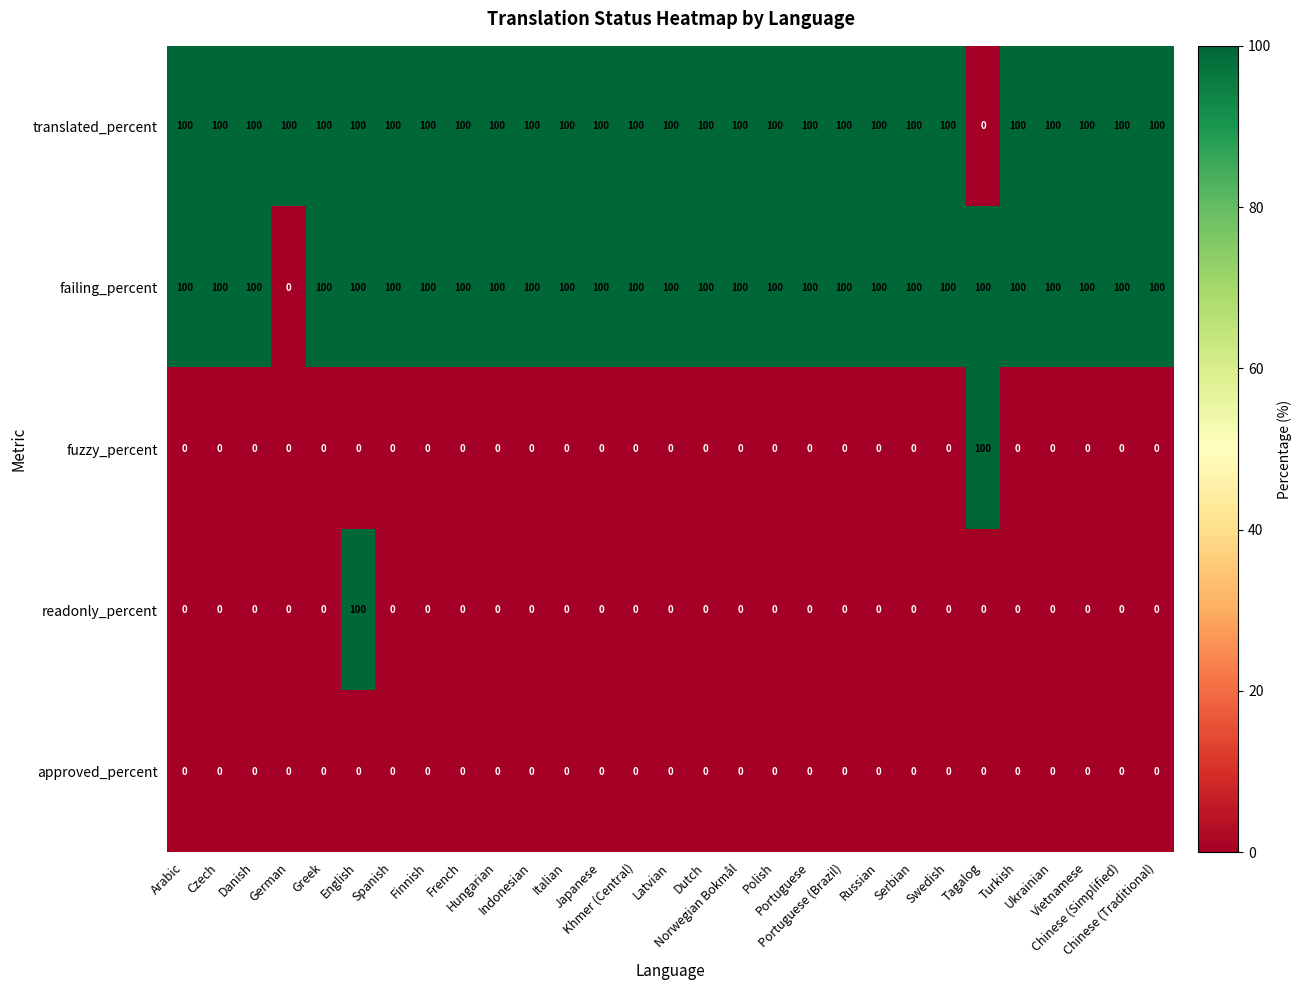

What is the maximum value shown in the chart?

100